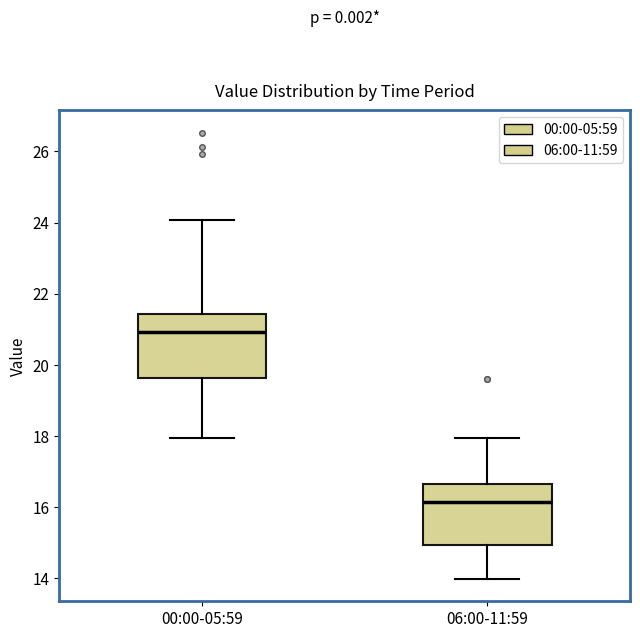

Reading left to right, transcribe this box plot: for each box, give where its median line is, the range the box spans, and where its two whiskers end, as read against the y-axis. The values are not printed on the chart, so give them approximately, as read against the axis.

00:00-05:59: median 21.0, box 19.6 to 21.4, whiskers 18.0 to 24.0
06:00-11:59: median 16.2, box 15.0 to 16.6, whiskers 14.0 to 18.0